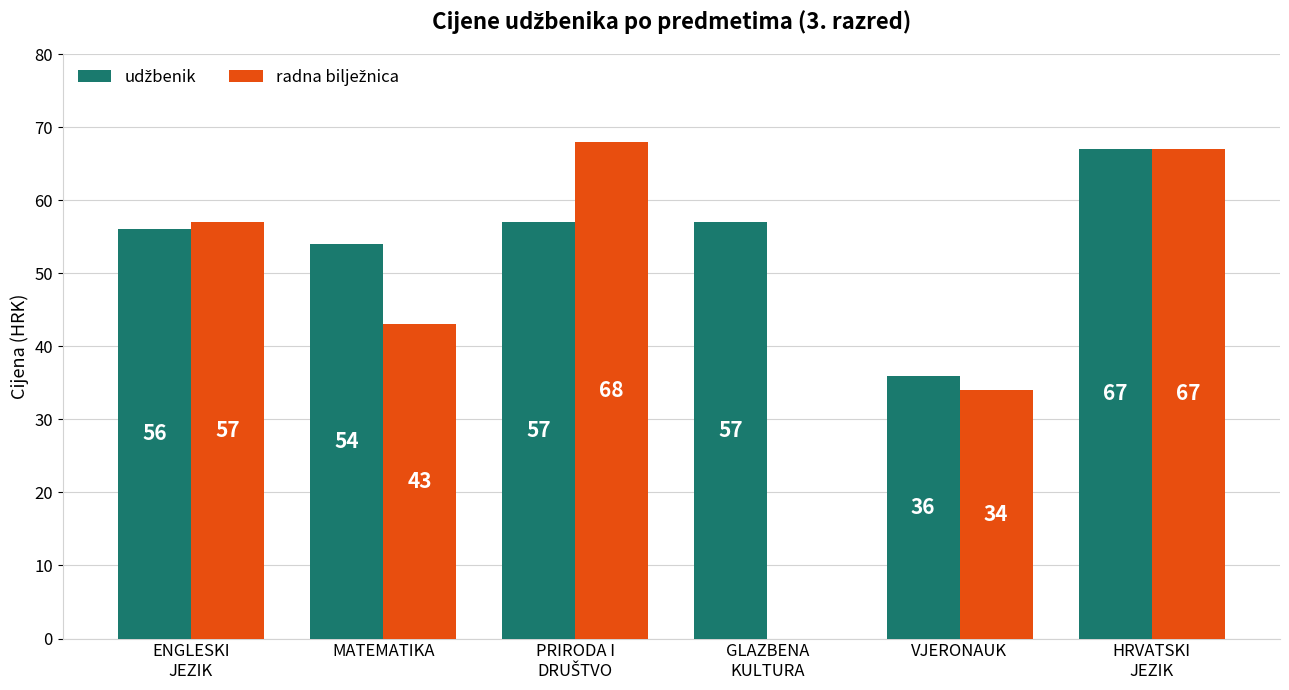

How many distinct data groups are displayed?

2